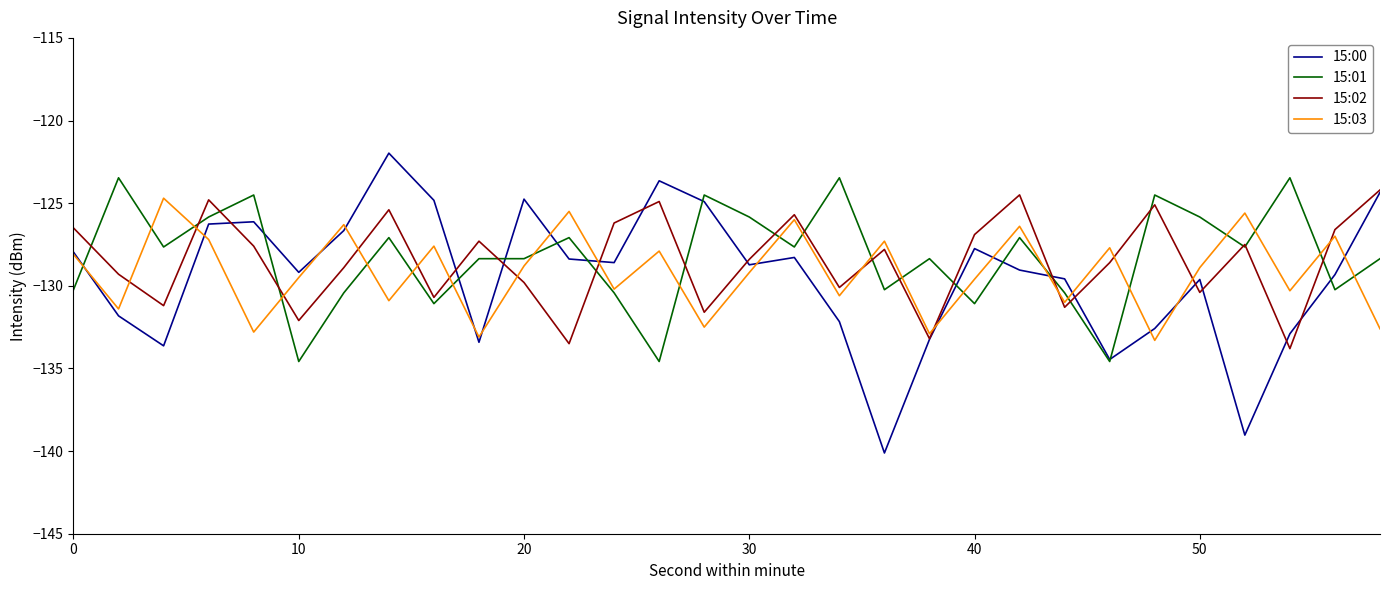

What is the smallest value displayed?

-140.1